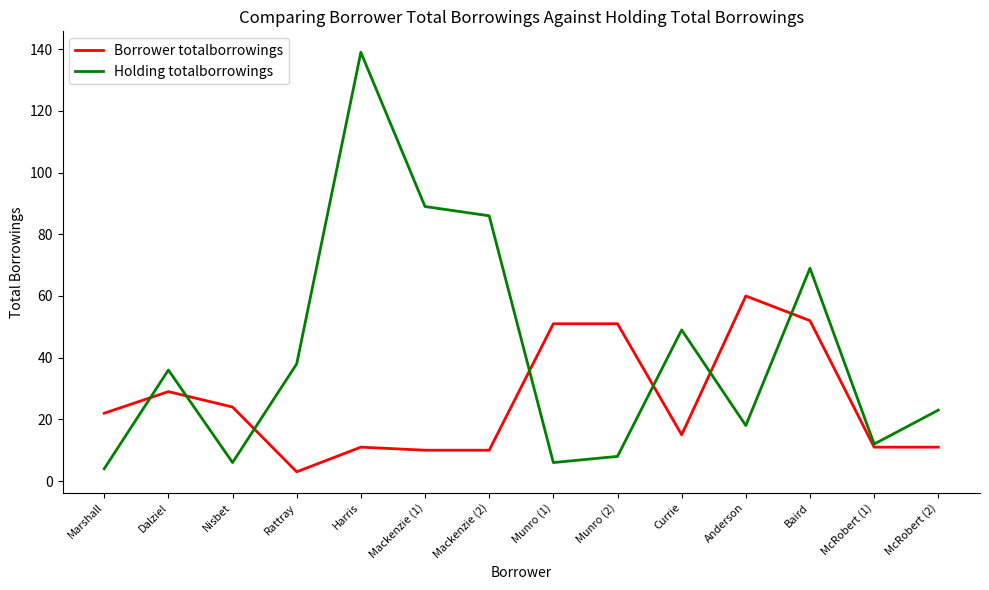

At which label is Holding totalborrowings closest to 71?

Baird